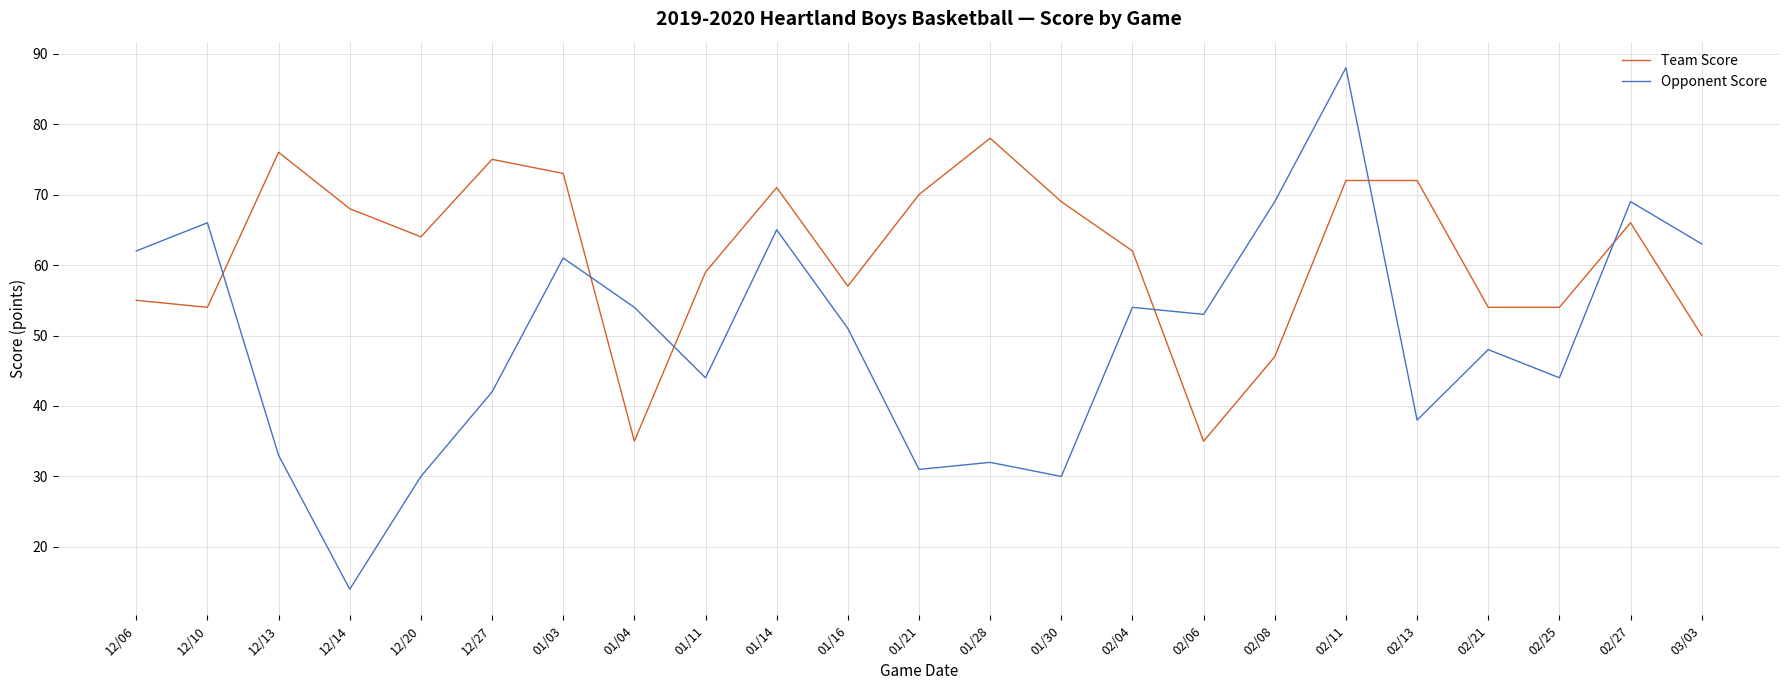

The Opponent Score series shows 53 at 02/06. True or false?

True